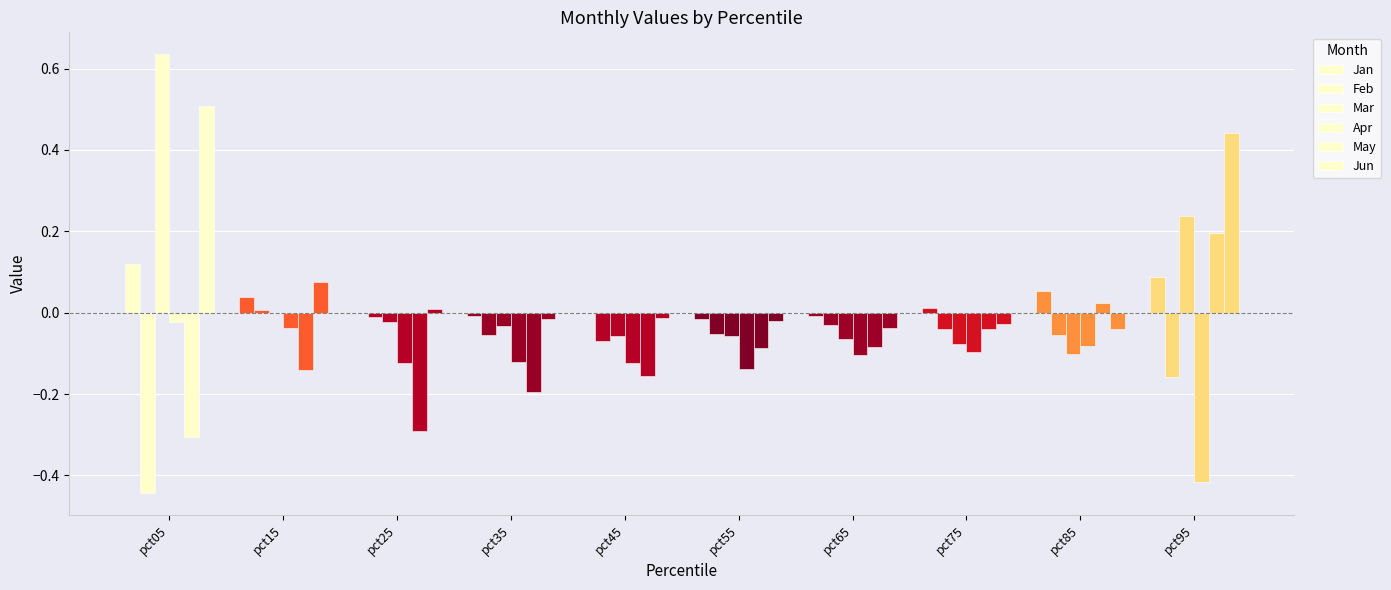

Count the number of categories in the chart.

10